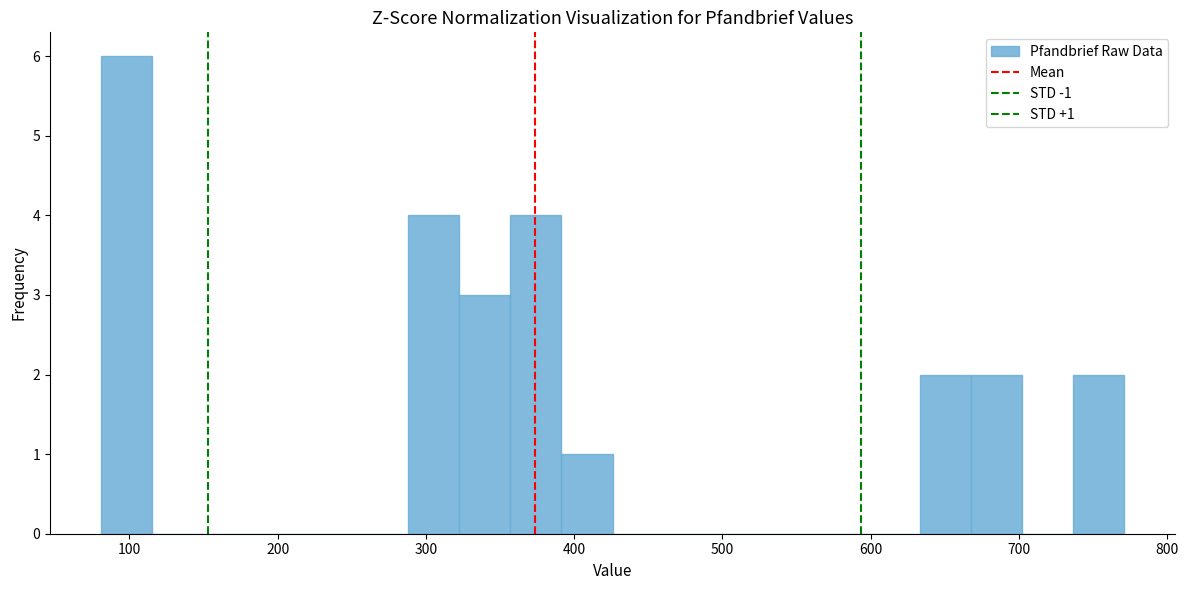

Around what value on the x-axis is the tallest bar? Give the approximate position of its centre, as read against the axis.

100